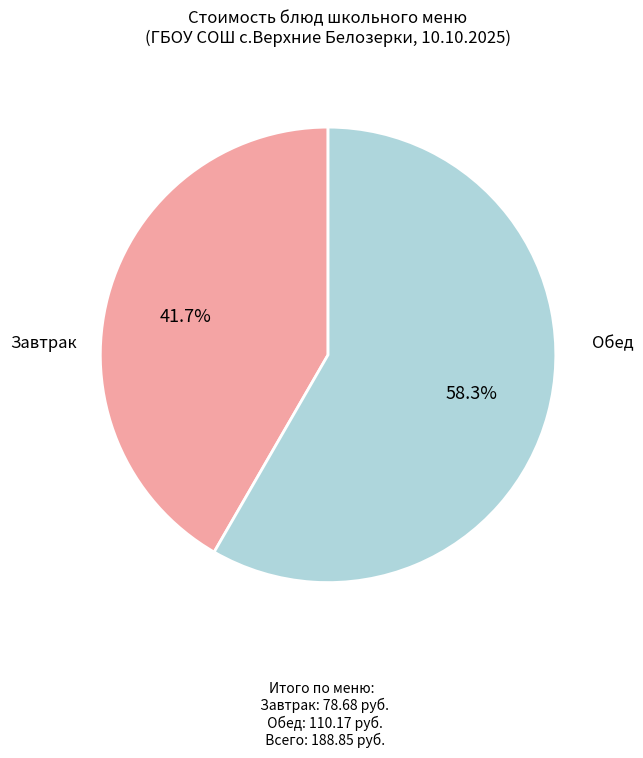

To the nearest percent, what is the difference between the largest and smallest slice percentages?

17%